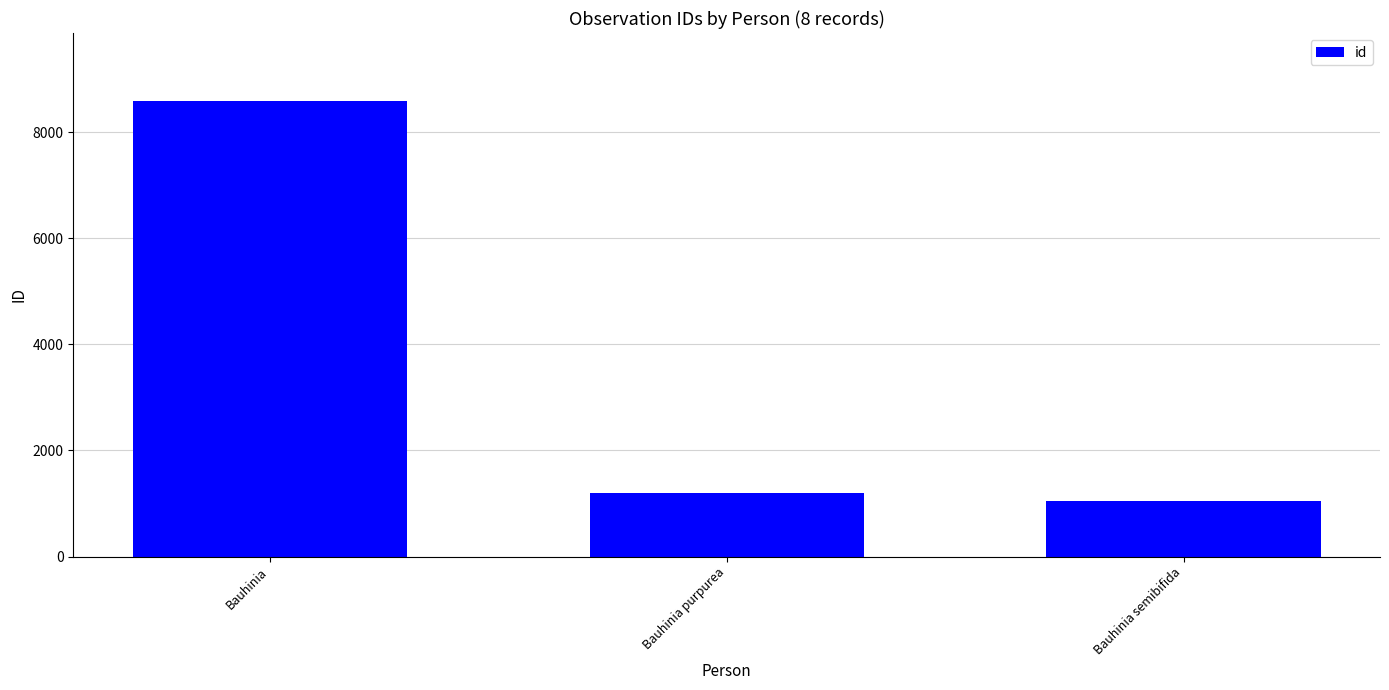

Which has a higher value, Bauhinia purpurea or Bauhinia?

Bauhinia